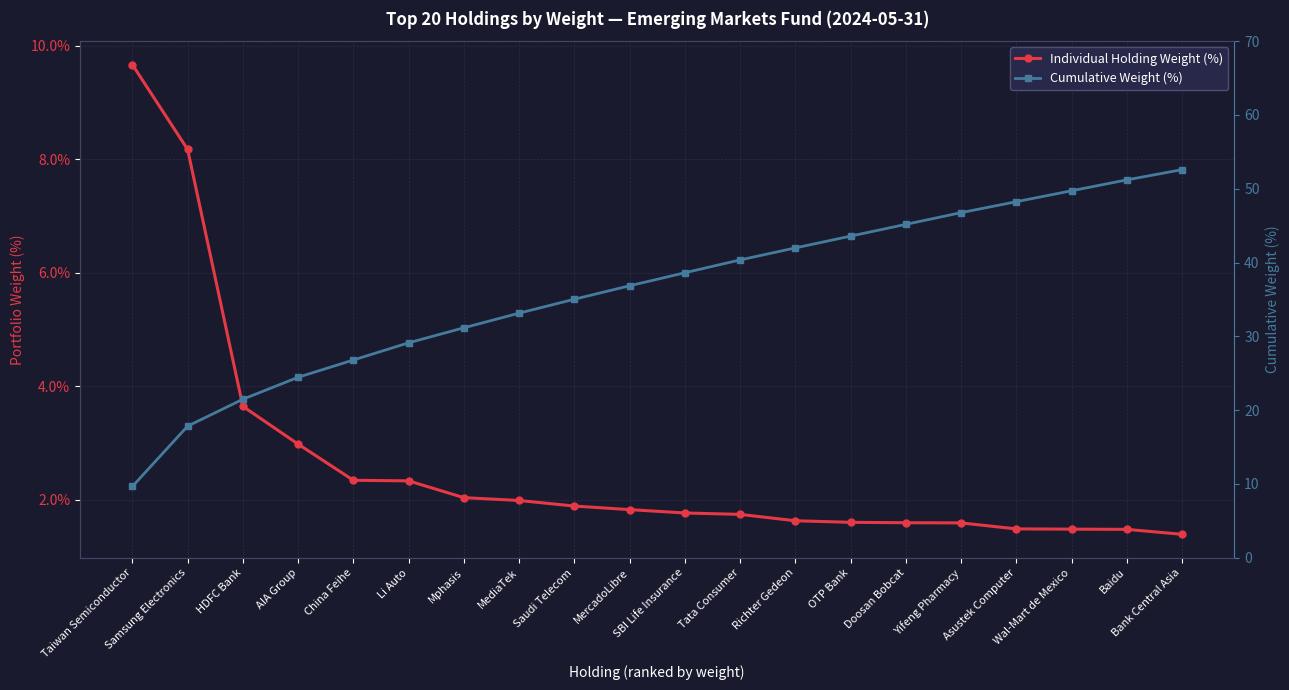

What are all the series names shown in the legend?

Individual Holding Weight (%), Cumulative Weight (%)